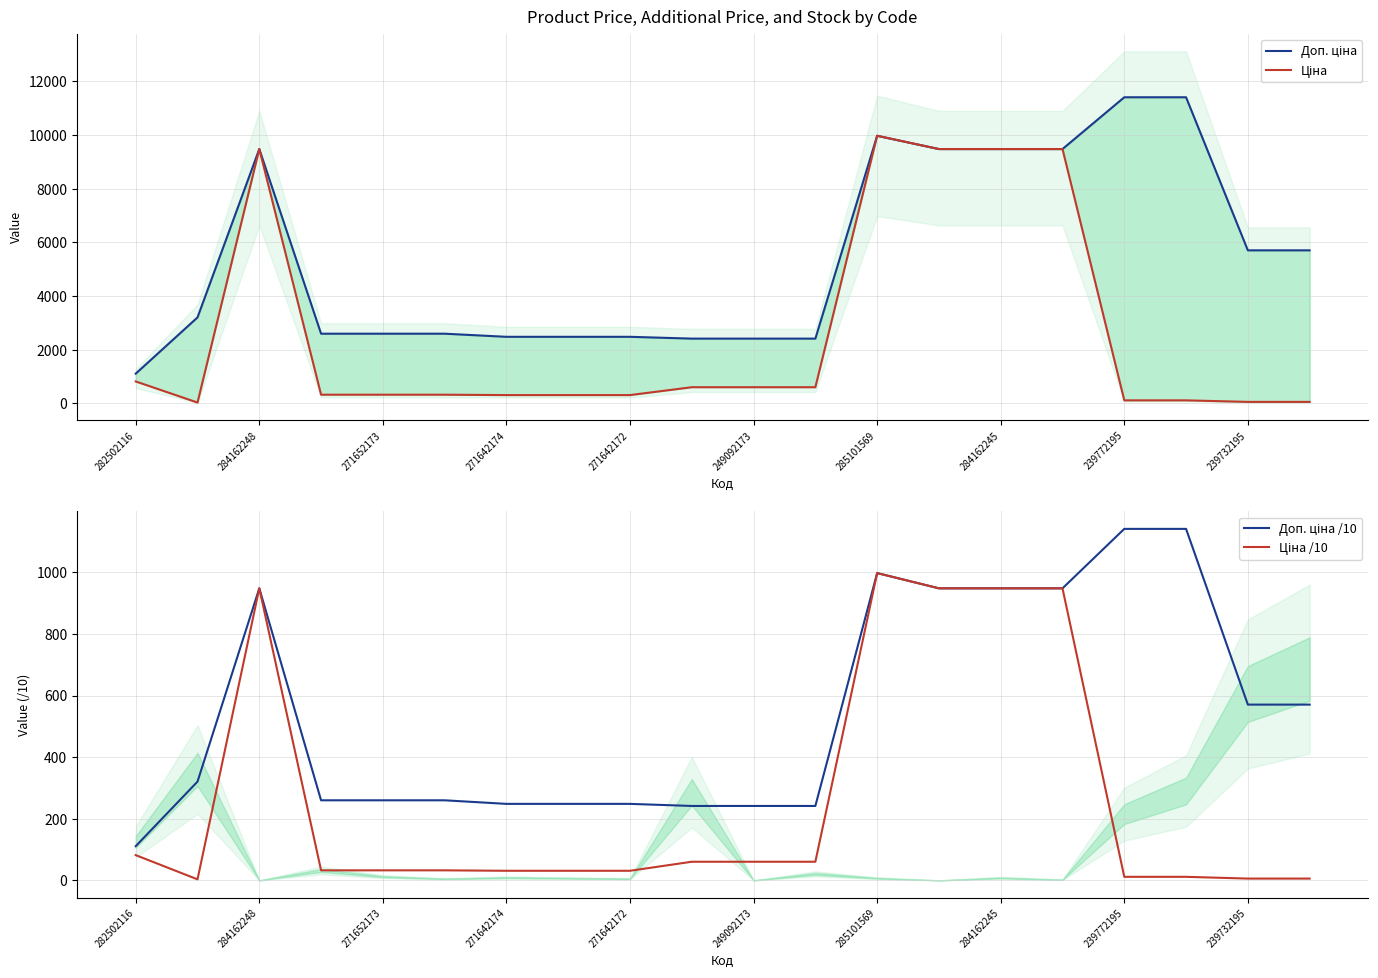

The Ціна series shows 324.8 at 271652173. True or false?

True